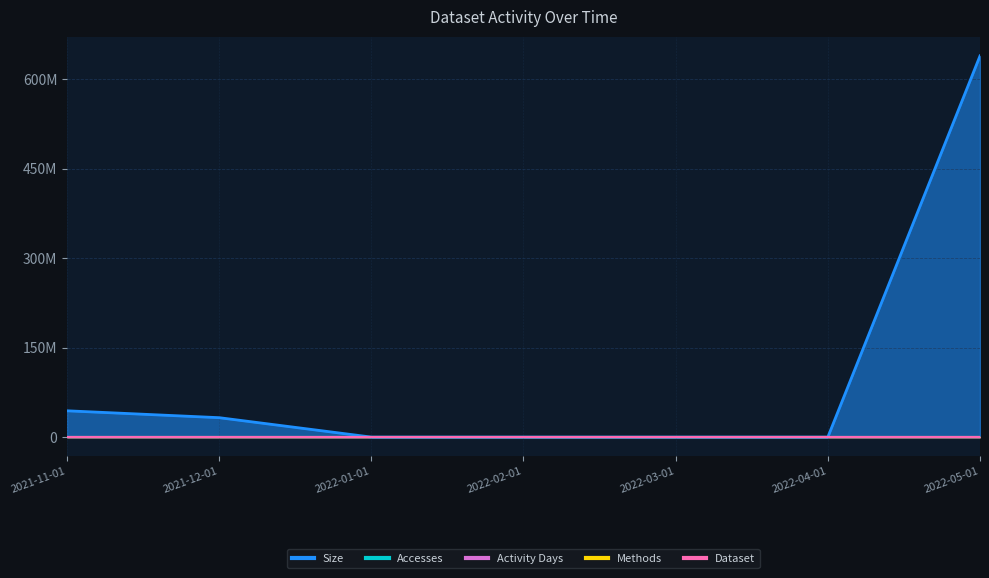

What are all the series names shown in the legend?

Accesses, Size, Activity Days, Methods, Dataset